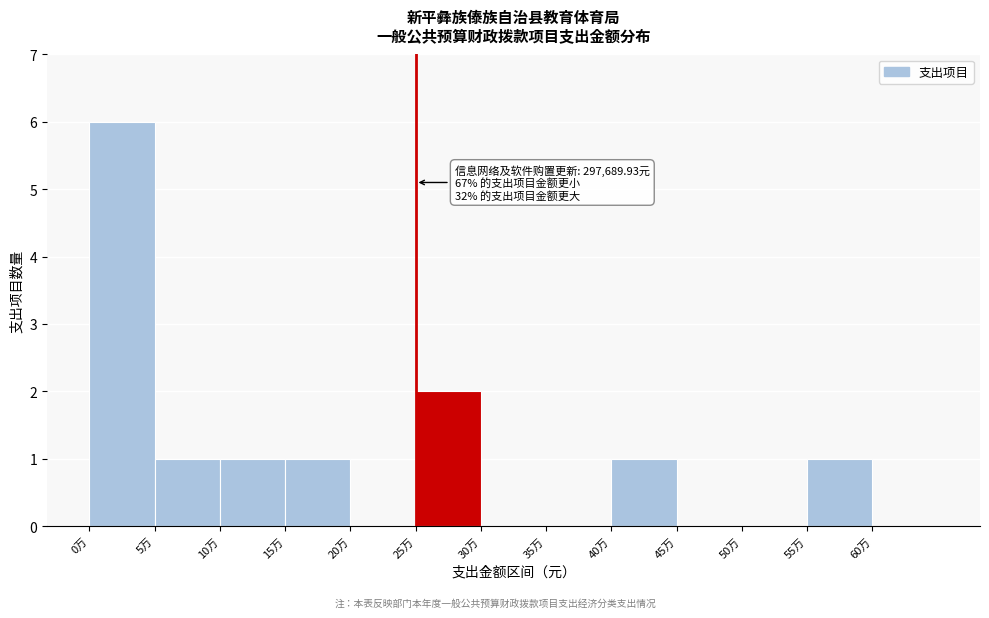

Reading left to right, what are all the values shown in this chart?

0万=6	5万=1	10万=1	15万=1	20万=0	25万=2	30万=0	35万=0	40万=1	45万=0	50万=0	55万=1	60万=0